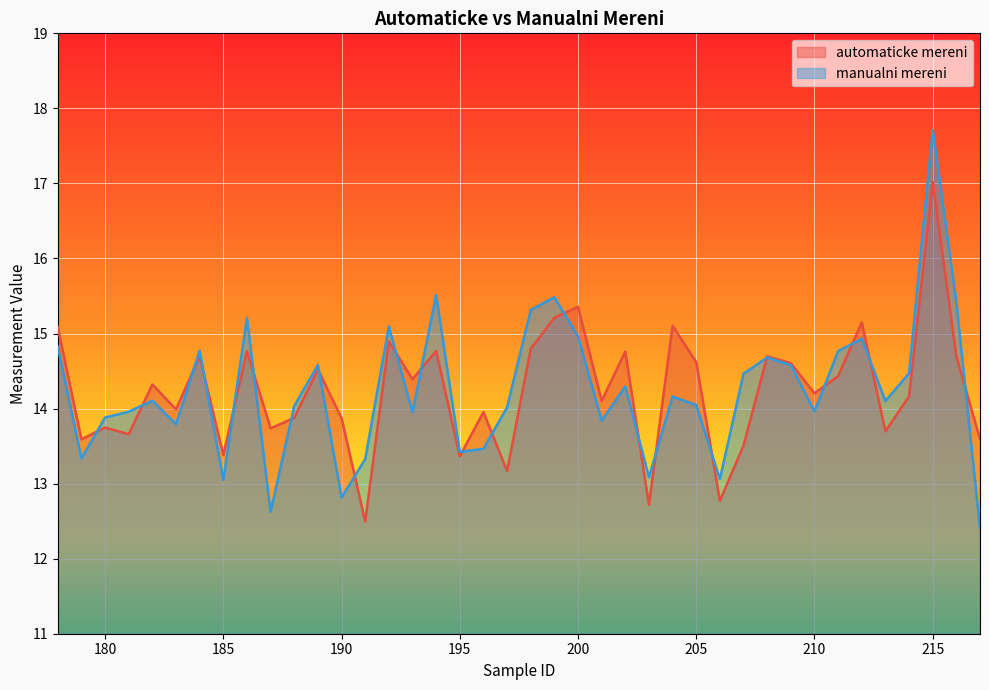

Rank the categories by automaticke mereni value from highest to lowest.

215, 200, 199, 212, 204, 178, 192, 198, 194, 186, 202, 184, 208, 216, 205, 209, 189, 211, 193, 182, 210, 214, 201, 183, 196, 188, 190, 180, 187, 213, 181, 217, 179, 207, 185, 195, 197, 206, 203, 191